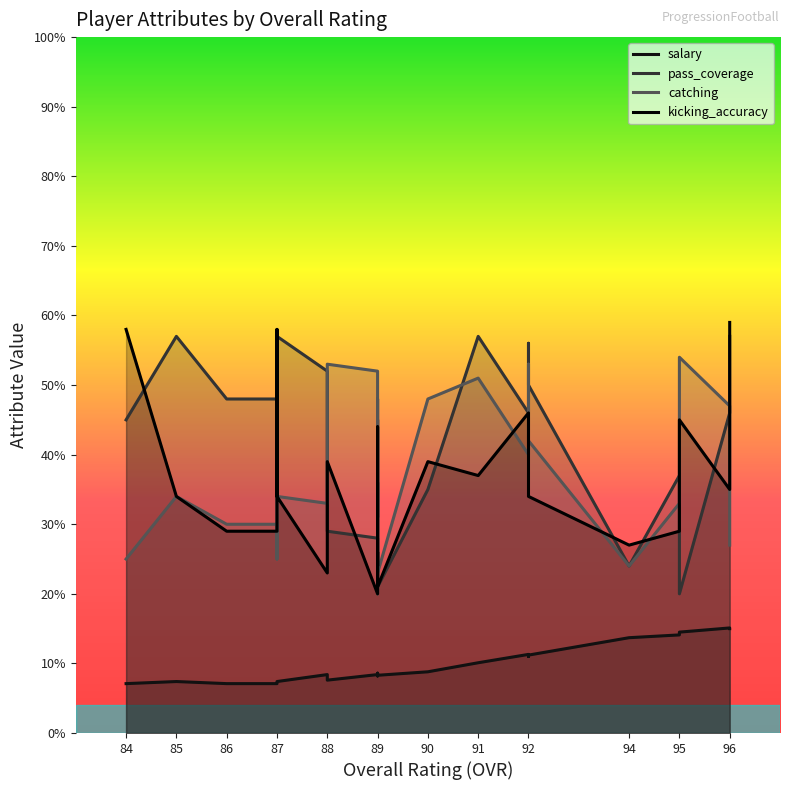

Where is catching nearest to the value 37?

85